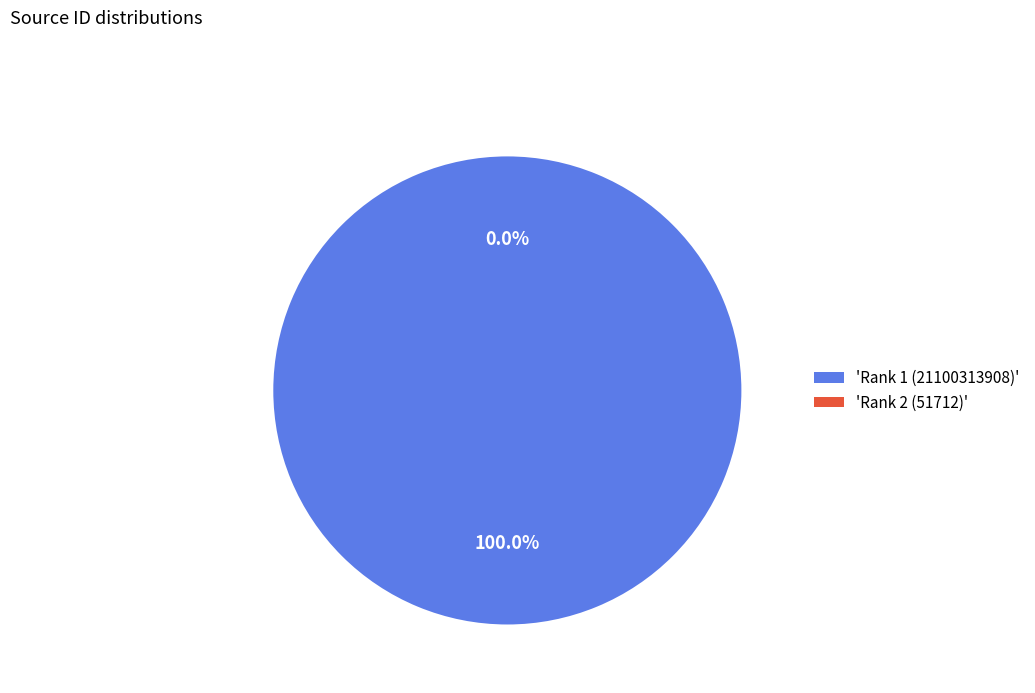

How many segments does this pie chart have?

2